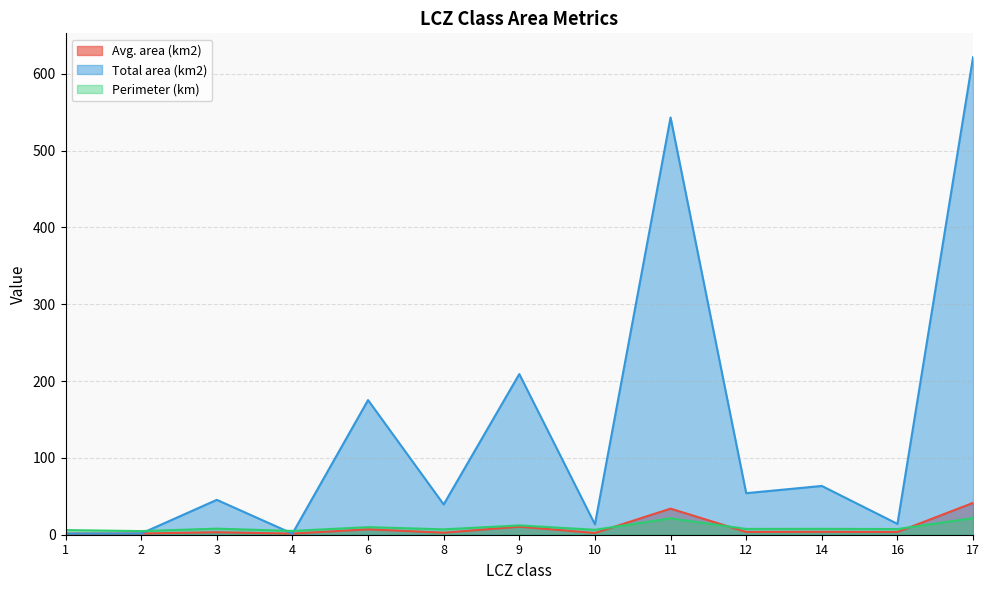

What is the smallest value displayed?

1.5